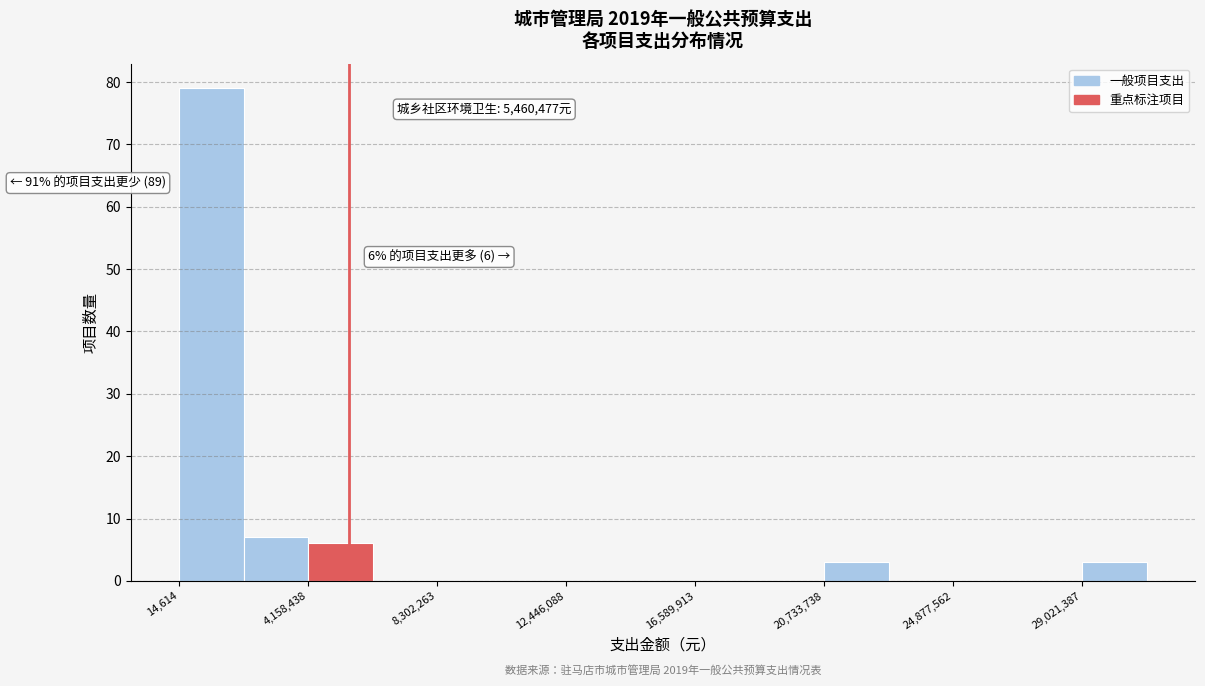

Over which range of the x-axis is the bar tallest?

0 to 2000000